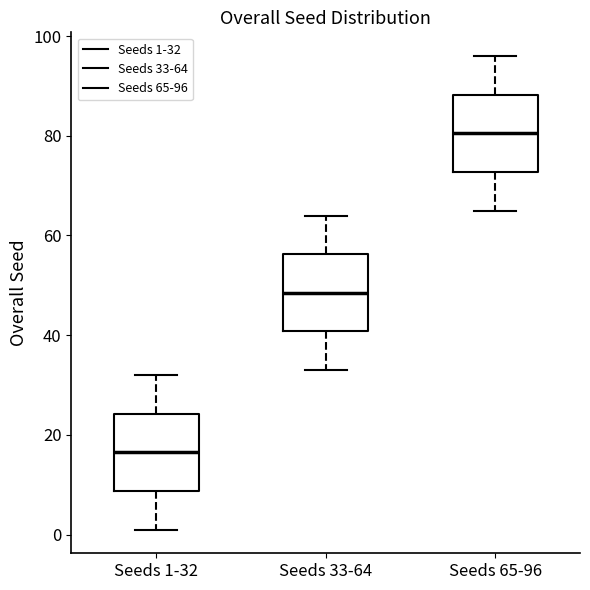

Reading left to right, read every box against the y-axis: the position of its median line, the range the box covers, and the ends of its whiskers. The values are not printed on the chart, so give them approximately, as read against the axis.

Seeds 1-32: median 16, box 8 to 24, whiskers 2 to 32
Seeds 33-64: median 48, box 40 to 56, whiskers 34 to 64
Seeds 65-96: median 80, box 72 to 88, whiskers 66 to 96